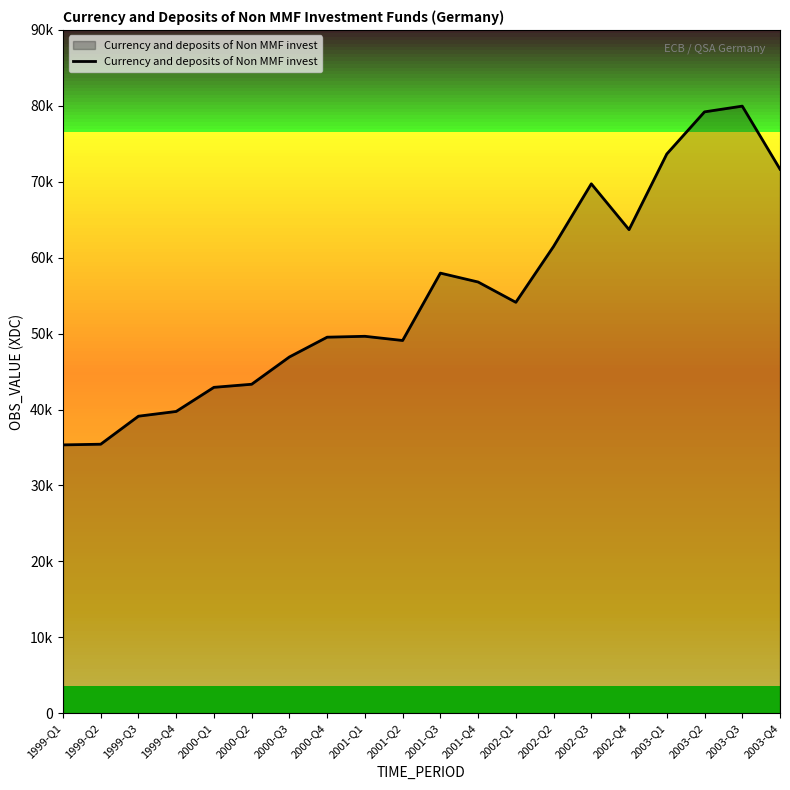

Which category has the lowest value across all series?

1999-Q1